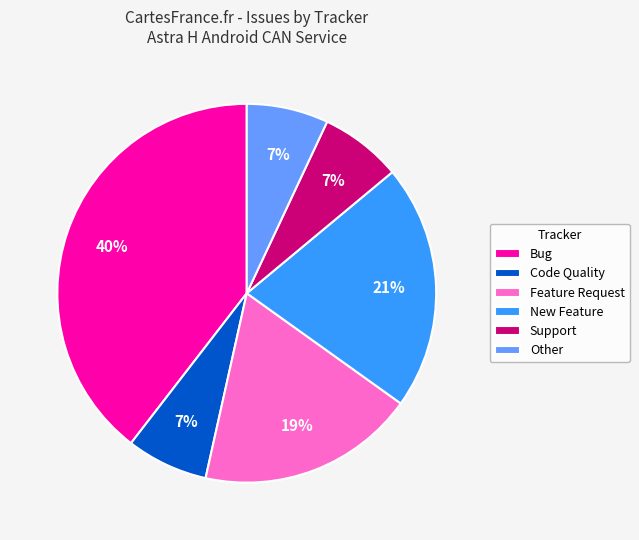

To the nearest percent, what percentage of the pie is New Feature?

21%